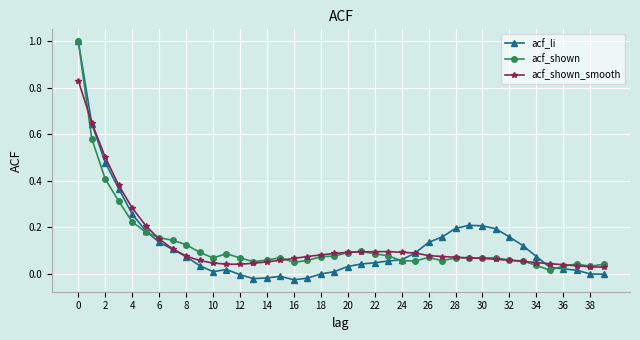

Which series has the largest range (max minus min)?

acf_li